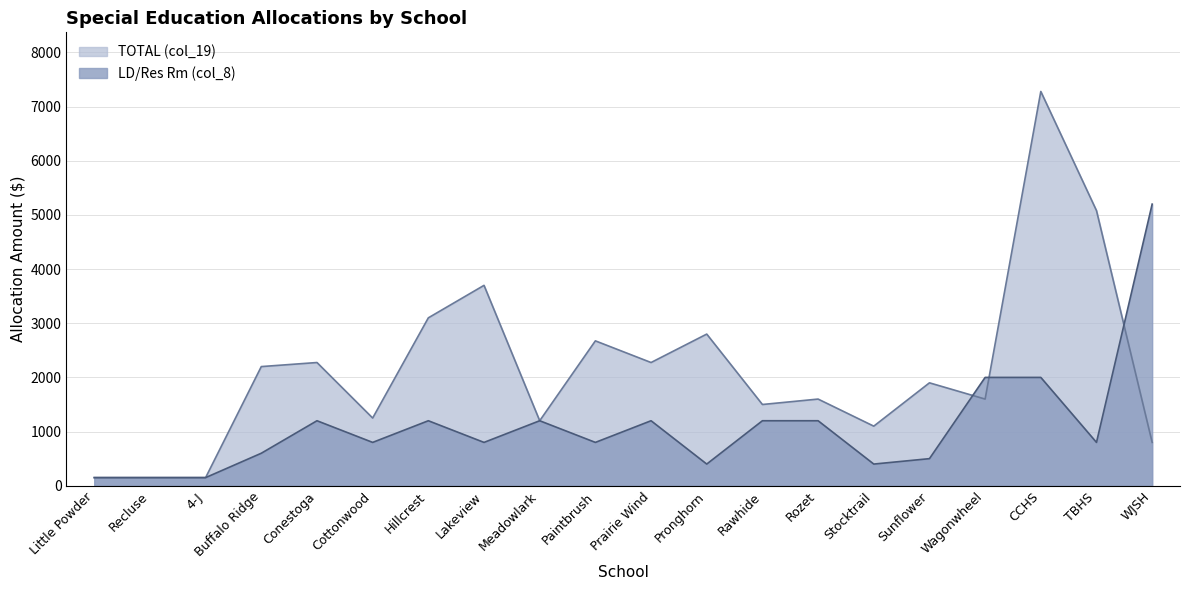

Between which two adjacent categories do LD/Res Rm (col_8) and TOTAL (col_19) first intersect?

Sunflower and Wagonwheel